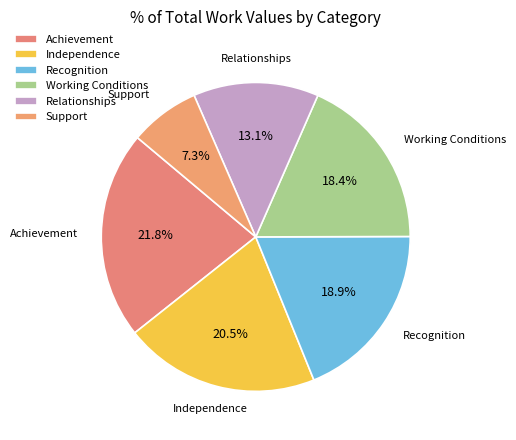

Count the number of slices in the pie.

6